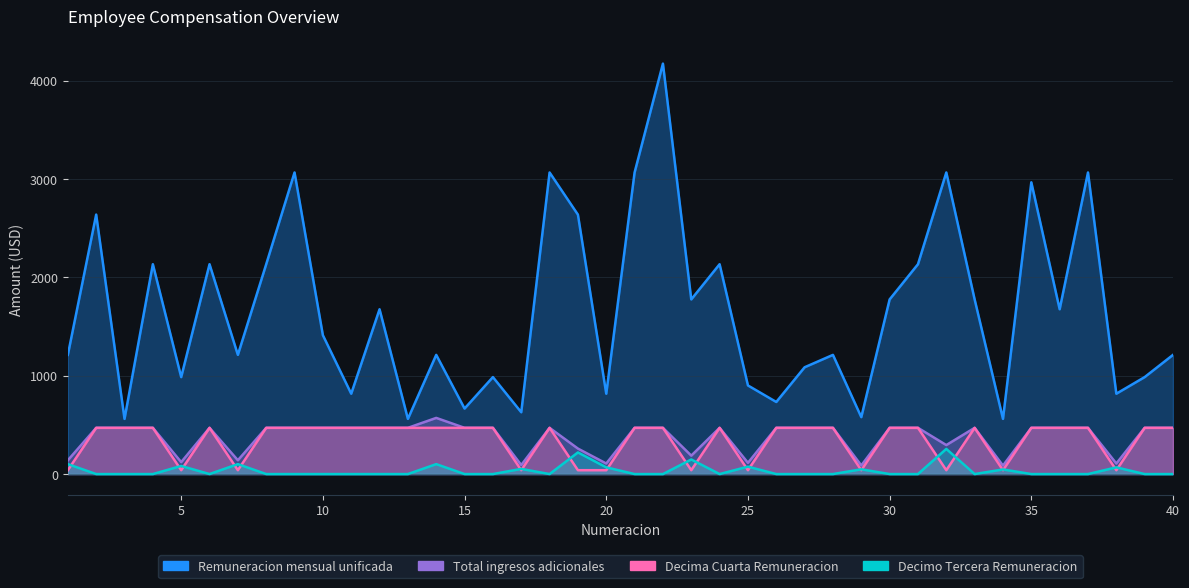

What is the average value of the Total ingresos adicionales series?

374.9